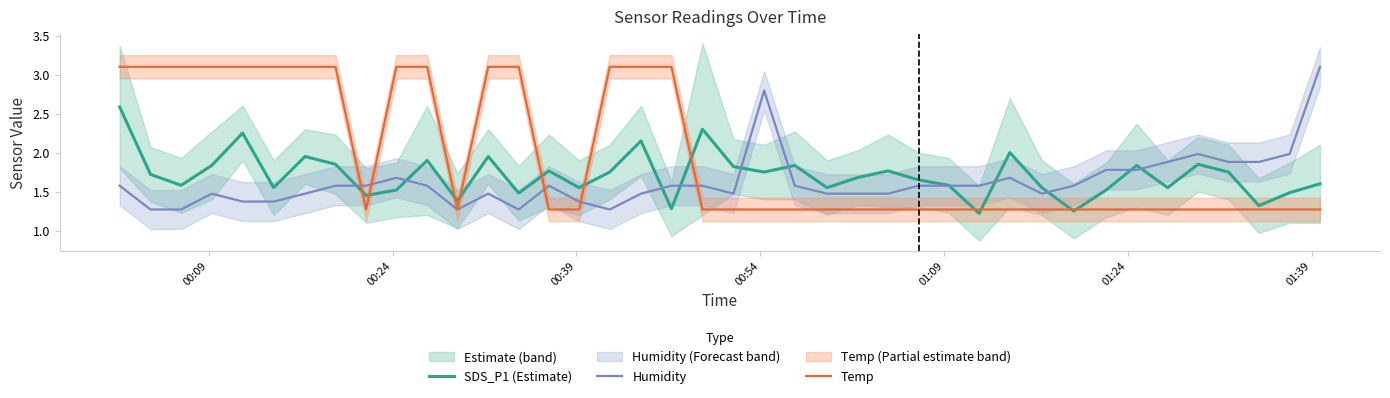

How many intersections are there between Temp and SDS_P1 (Estimate)?

11